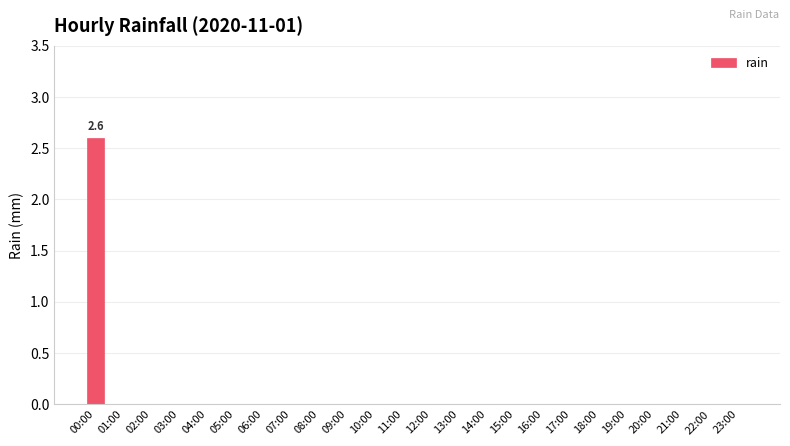

Are the bars horizontal?

No